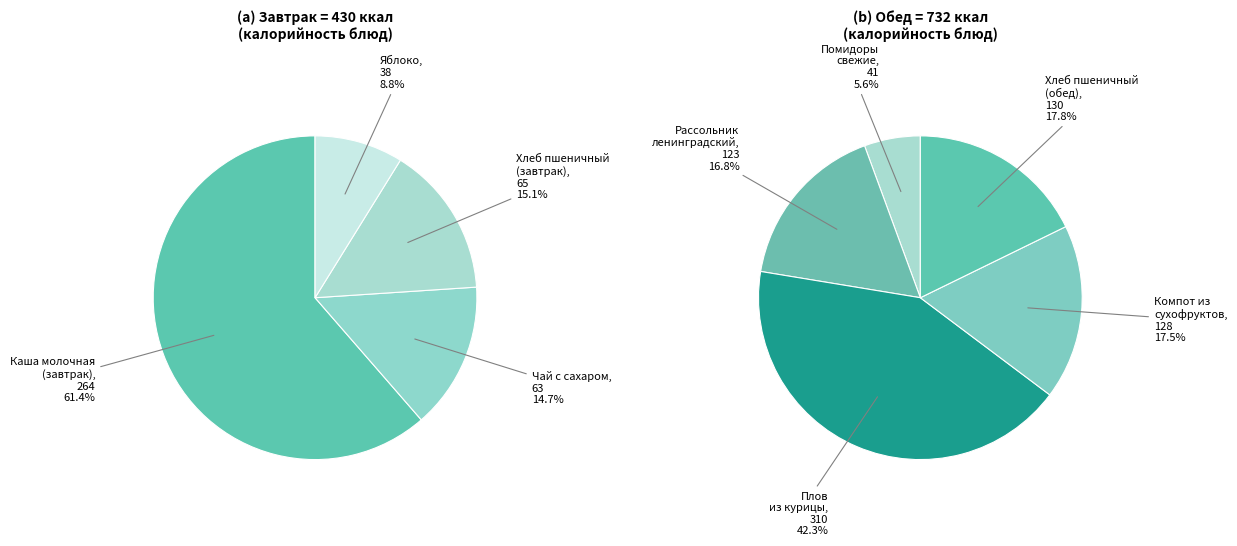

What is the ratio of the value at Хлеб пшеничный (обед) to the value at Плов из курицы?

0.4